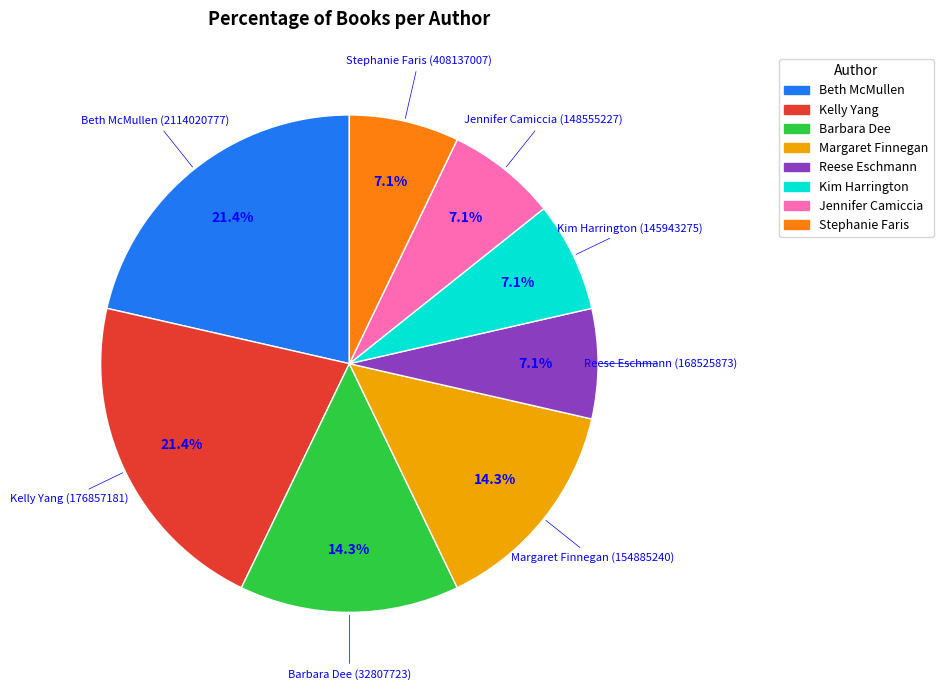

Is there any slice that represents more than half of the pie?

No